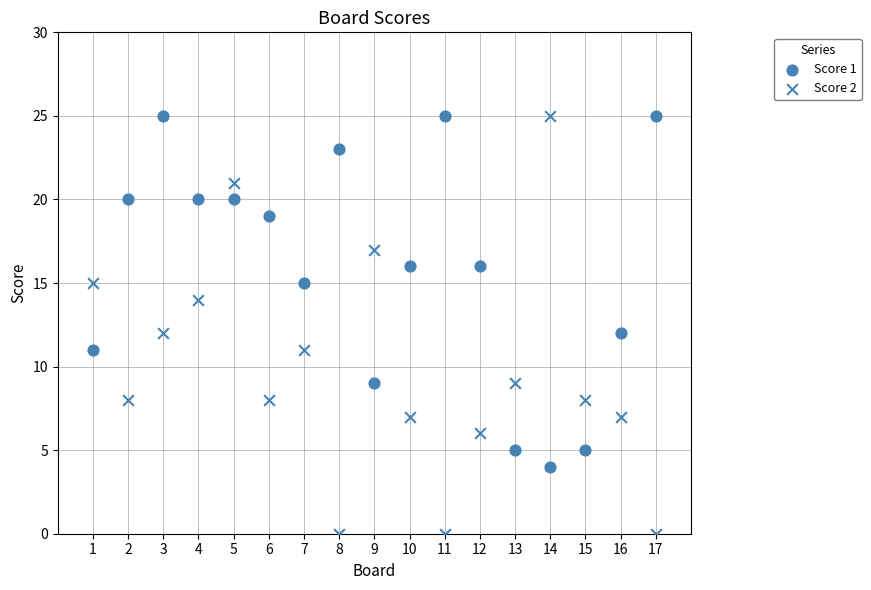

Count the number of points in this scatter plot.

34